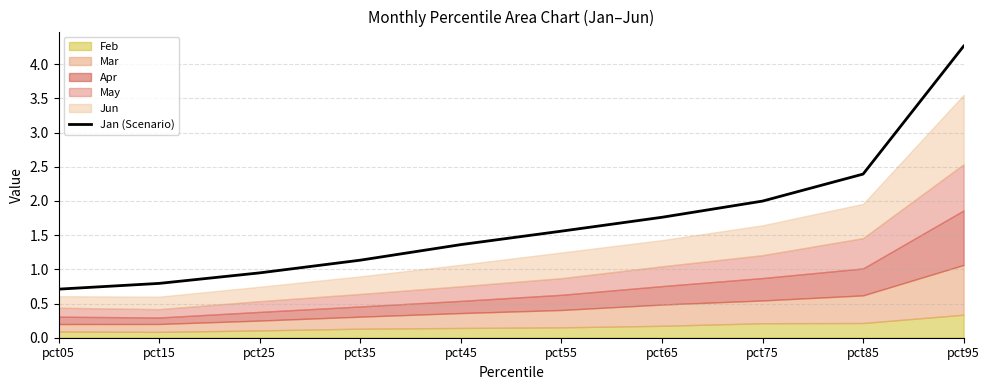

Which label corresponds to the largest value in the chart?

pct95